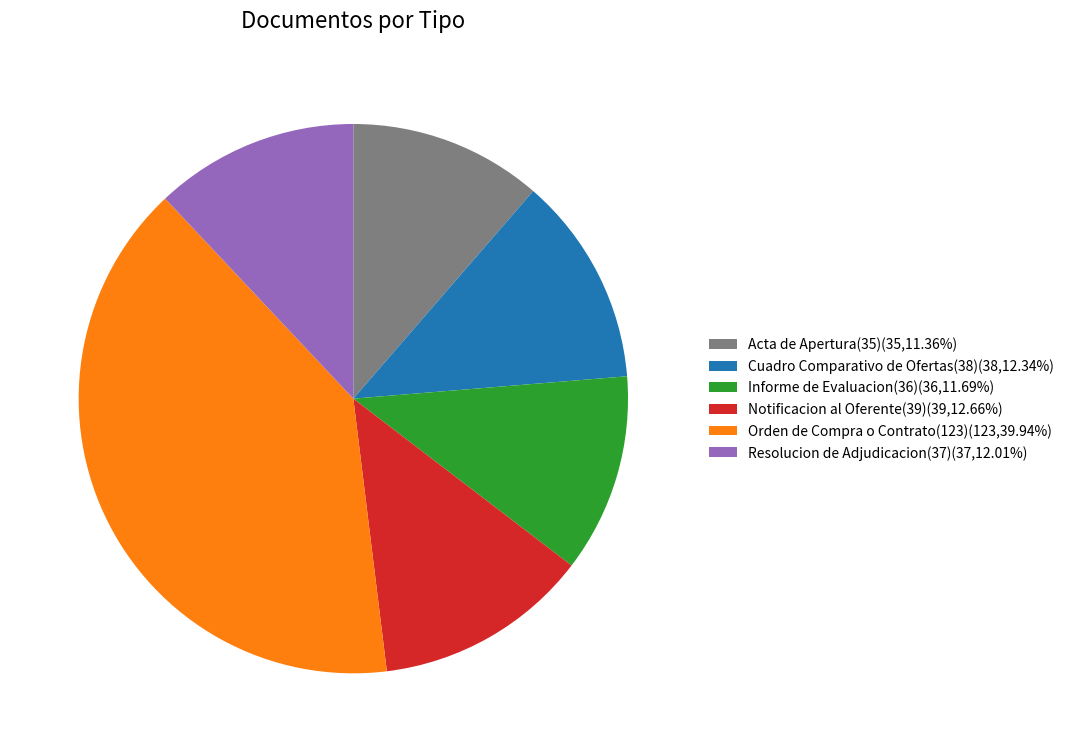

Which slice is the largest?

Orden de Compra o Contrato(123)